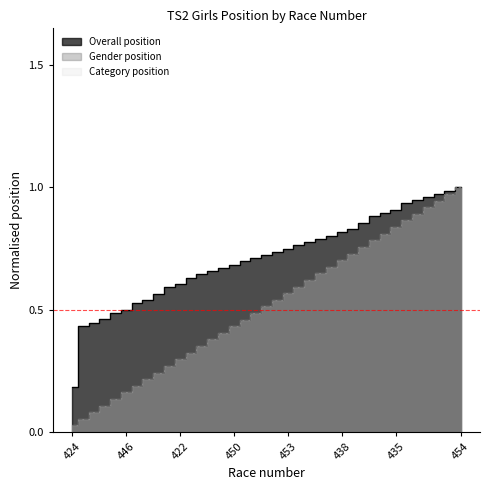

Is it true that Overall position equals 0.9 at 456?

False